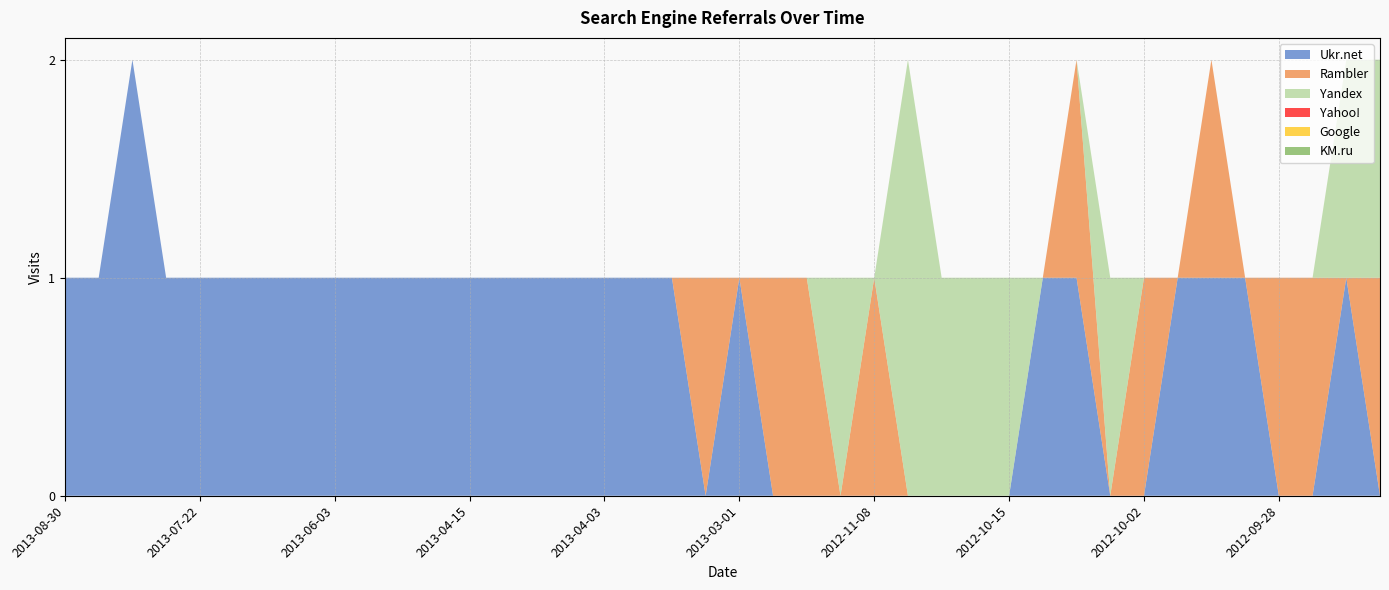

Reading left to right, transcribe all the data shown in this chart.

Ukr.net: 2013-08-30=1	2013-08-07=1	2013-08-04=2	2013-07-23=1	2013-07-22=1	2013-07-17=1	2013-06-19=1	2013-06-15=1	2013-06-03=1	2013-05-08=1	2013-04-25=1	2013-04-17=1	2013-04-15=1	2013-04-14=1	2013-04-07=1	2013-04-05=1	2013-04-03=1	2013-04-02=1	2013-03-20=1	2013-03-10=0	2013-03-01=1	2013-02-26=0	2013-02-06=0	2012-11-13=0	2012-11-08=0	2012-10-22=0	2012-10-18=0	2012-10-17=0	2012-10-15=0	2012-10-09=1	2012-10-06=1	2012-10-03=0	2012-10-02=0	2012-10-01=1	2012-09-30=1	2012-09-29=1	2012-09-28=0	2012-09-27=0	2012-09-24=1	2012-09-23=0
Rambler: 2013-08-30=0	2013-08-07=0	2013-08-04=0	2013-07-23=0	2013-07-22=0	2013-07-17=0	2013-06-19=0	2013-06-15=0	2013-06-03=0	2013-05-08=0	2013-04-25=0	2013-04-17=0	2013-04-15=0	2013-04-14=0	2013-04-07=0	2013-04-05=0	2013-04-03=0	2013-04-02=0	2013-03-20=0	2013-03-10=1	2013-03-01=0	2013-02-26=1	2013-02-06=1	2012-11-13=0	2012-11-08=1	2012-10-22=0	2012-10-18=0	2012-10-17=0	2012-10-15=0	2012-10-09=0	2012-10-06=1	2012-10-03=0	2012-10-02=1	2012-10-01=0	2012-09-30=1	2012-09-29=0	2012-09-28=1	2012-09-27=1	2012-09-24=0	2012-09-23=1
Yandex: 2013-08-30=0	2013-08-07=0	2013-08-04=0	2013-07-23=0	2013-07-22=0	2013-07-17=0	2013-06-19=0	2013-06-15=0	2013-06-03=0	2013-05-08=0	2013-04-25=0	2013-04-17=0	2013-04-15=0	2013-04-14=0	2013-04-07=0	2013-04-05=0	2013-04-03=0	2013-04-02=0	2013-03-20=0	2013-03-10=0	2013-03-01=0	2013-02-26=0	2013-02-06=0	2012-11-13=1	2012-11-08=0	2012-10-22=2	2012-10-18=1	2012-10-17=1	2012-10-15=1	2012-10-09=0	2012-10-06=0	2012-10-03=1	2012-10-02=0	2012-10-01=0	2012-09-30=0	2012-09-29=0	2012-09-28=0	2012-09-27=0	2012-09-24=1	2012-09-23=1
Yahoo!: 2013-08-30=0	2013-08-07=0	2013-08-04=0	2013-07-23=0	2013-07-22=0	2013-07-17=0	2013-06-19=0	2013-06-15=0	2013-06-03=0	2013-05-08=0	2013-04-25=0	2013-04-17=0	2013-04-15=0	2013-04-14=0	2013-04-07=0	2013-04-05=0	2013-04-03=0	2013-04-02=0	2013-03-20=0	2013-03-10=0	2013-03-01=0	2013-02-26=0	2013-02-06=0	2012-11-13=0	2012-11-08=0	2012-10-22=0	2012-10-18=0	2012-10-17=0	2012-10-15=0	2012-10-09=0	2012-10-06=0	2012-10-03=0	2012-10-02=0	2012-10-01=0	2012-09-30=0	2012-09-29=0	2012-09-28=0	2012-09-27=0	2012-09-24=0	2012-09-23=0
Google: 2013-08-30=0	2013-08-07=0	2013-08-04=0	2013-07-23=0	2013-07-22=0	2013-07-17=0	2013-06-19=0	2013-06-15=0	2013-06-03=0	2013-05-08=0	2013-04-25=0	2013-04-17=0	2013-04-15=0	2013-04-14=0	2013-04-07=0	2013-04-05=0	2013-04-03=0	2013-04-02=0	2013-03-20=0	2013-03-10=0	2013-03-01=0	2013-02-26=0	2013-02-06=0	2012-11-13=0	2012-11-08=0	2012-10-22=0	2012-10-18=0	2012-10-17=0	2012-10-15=0	2012-10-09=0	2012-10-06=0	2012-10-03=0	2012-10-02=0	2012-10-01=0	2012-09-30=0	2012-09-29=0	2012-09-28=0	2012-09-27=0	2012-09-24=0	2012-09-23=0
KM.ru: 2013-08-30=0	2013-08-07=0	2013-08-04=0	2013-07-23=0	2013-07-22=0	2013-07-17=0	2013-06-19=0	2013-06-15=0	2013-06-03=0	2013-05-08=0	2013-04-25=0	2013-04-17=0	2013-04-15=0	2013-04-14=0	2013-04-07=0	2013-04-05=0	2013-04-03=0	2013-04-02=0	2013-03-20=0	2013-03-10=0	2013-03-01=0	2013-02-26=0	2013-02-06=0	2012-11-13=0	2012-11-08=0	2012-10-22=0	2012-10-18=0	2012-10-17=0	2012-10-15=0	2012-10-09=0	2012-10-06=0	2012-10-03=0	2012-10-02=0	2012-10-01=0	2012-09-30=0	2012-09-29=0	2012-09-28=0	2012-09-27=0	2012-09-24=0	2012-09-23=0